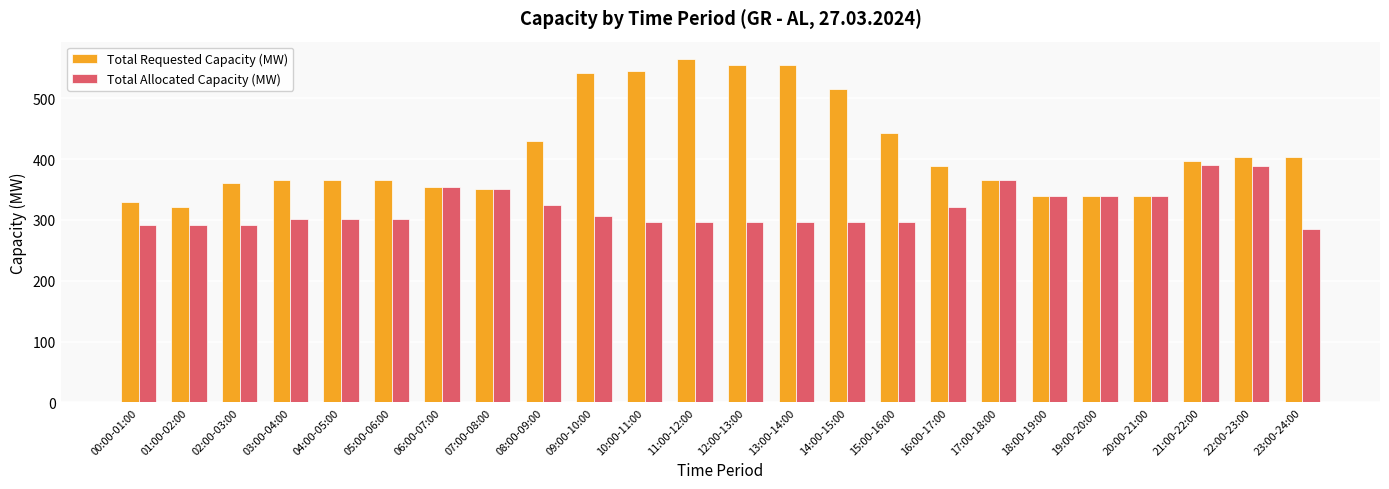

Which series has the largest range (max minus min)?

Total Requested Capacity (MW)